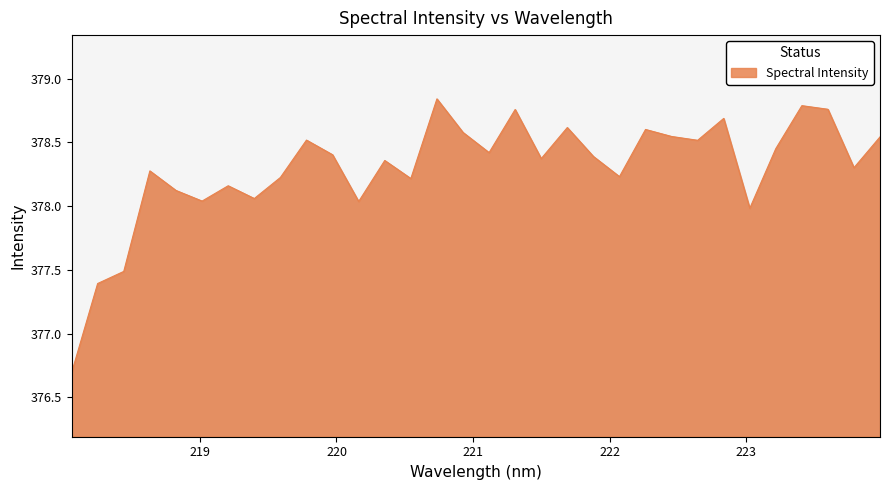

What is the smallest value displayed?

376.7